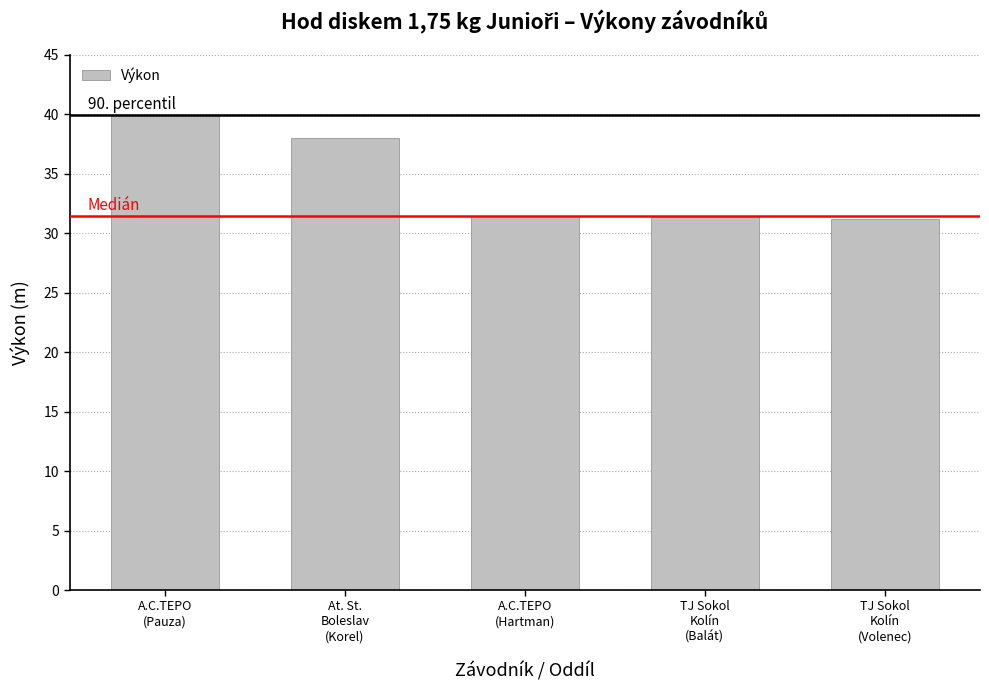

What is the smallest value displayed?

31.2